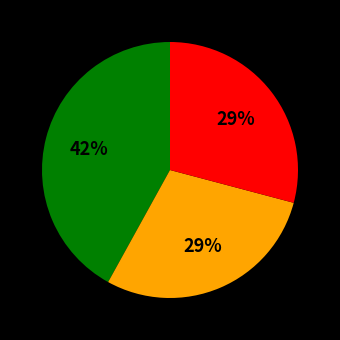

To the nearest percent, what is the average slice percentage?

33%